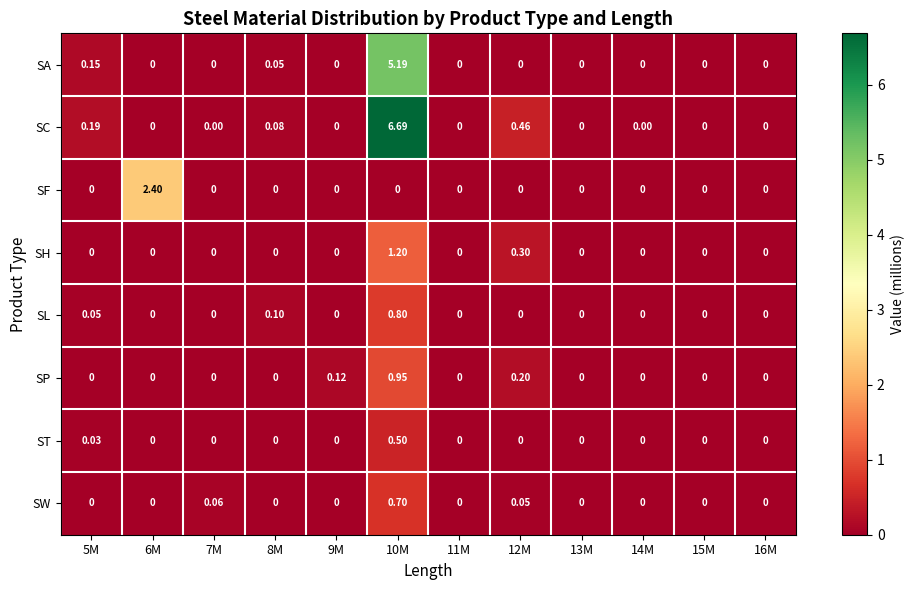

Between 6M and 9M, which series saw the biggest shift?

SF